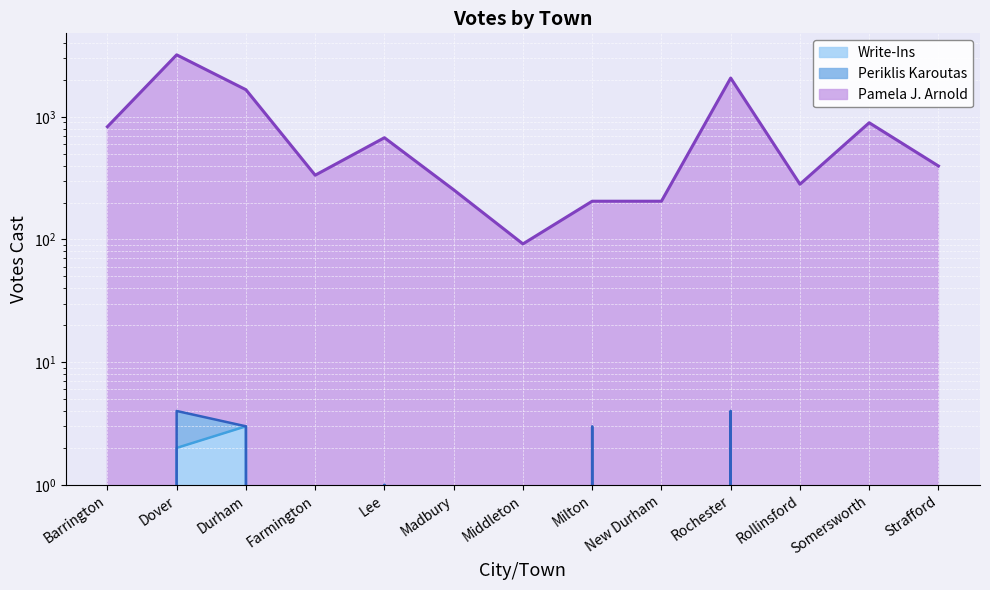

Rank the series at Farmington from highest to lowest value.

Pamela J. Arnold, Write-Ins